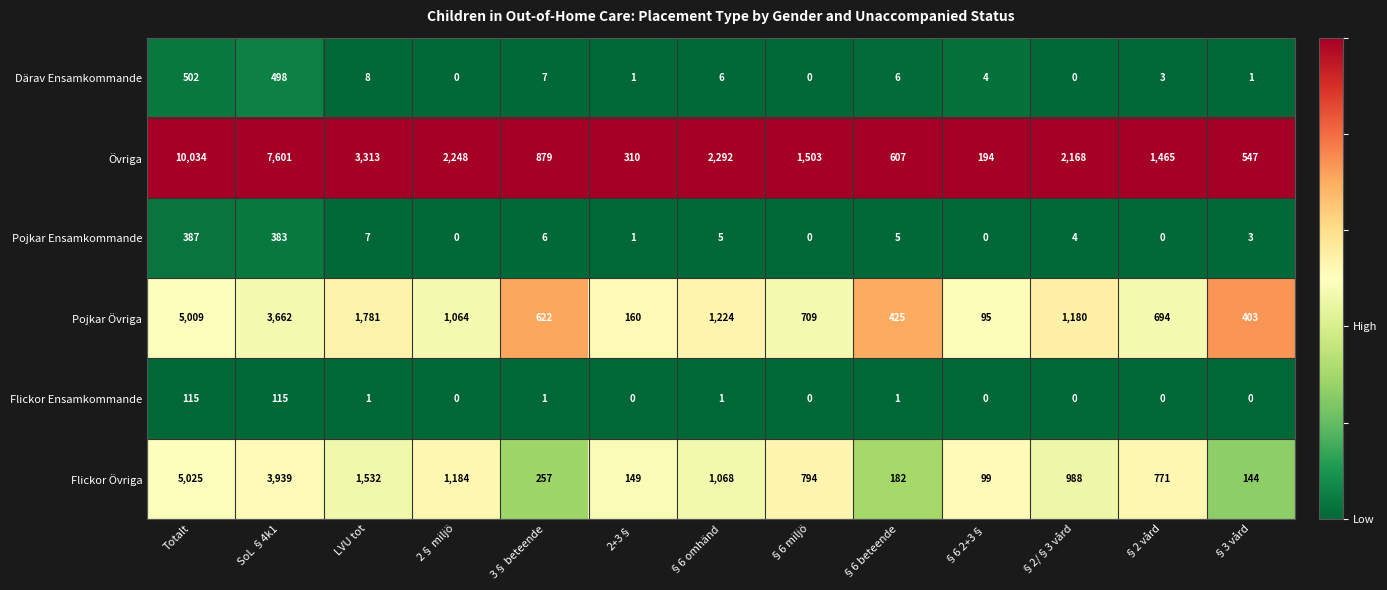

What is the total value across all series at 2+3§?

621